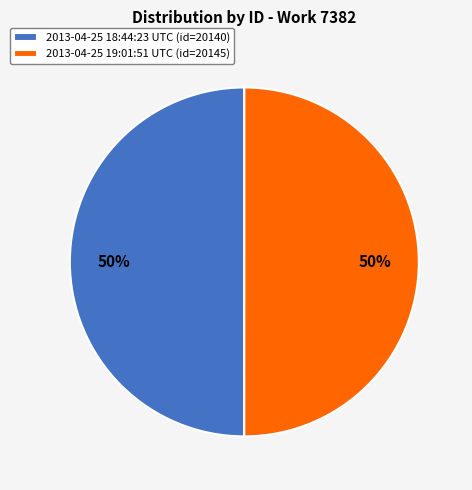

To the nearest percent, what is the average slice percentage?

50%